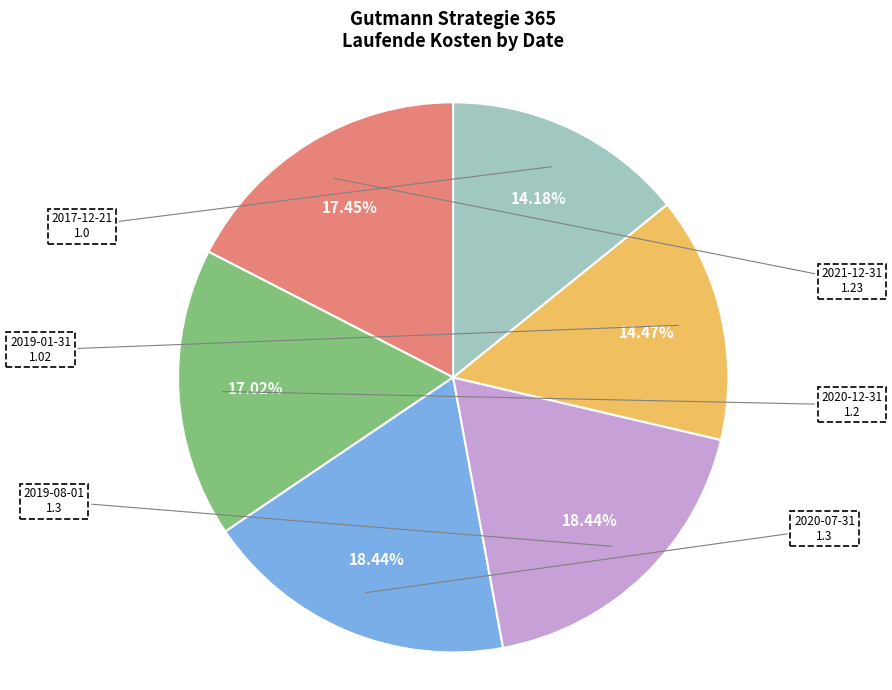

Does any single category account for the majority?

No